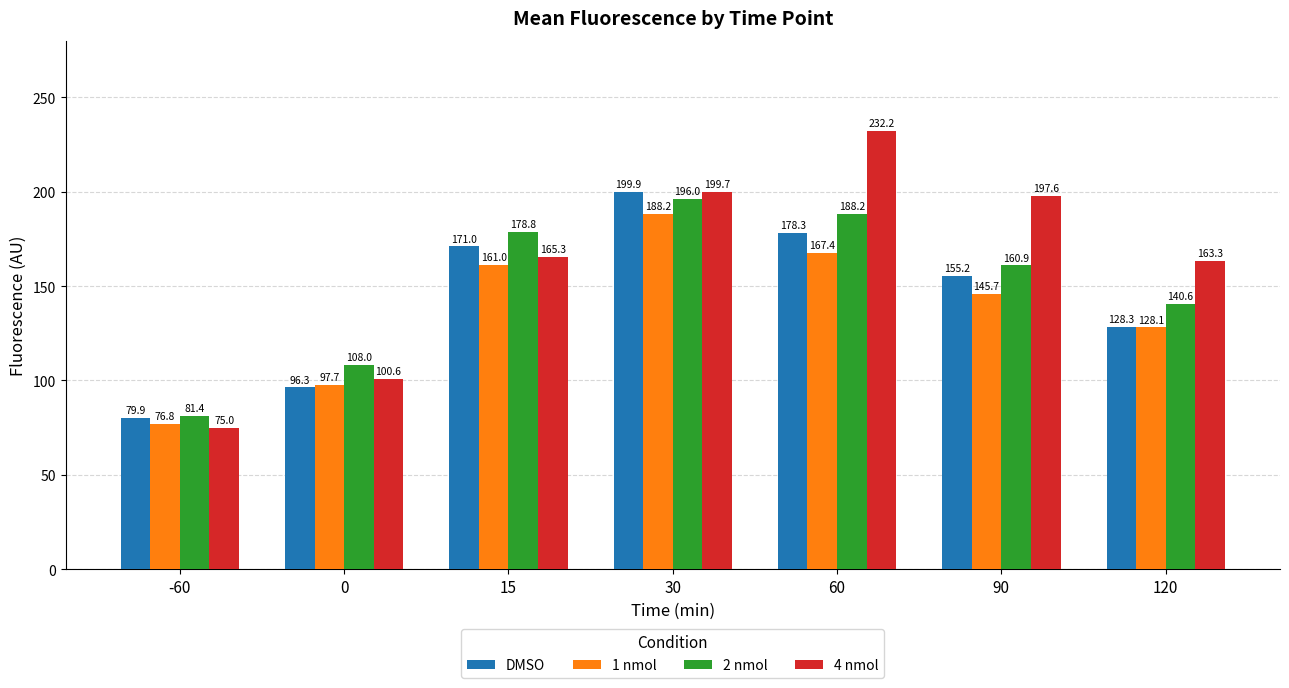

What are all the series names shown in the legend?

DMSO, 1 nmol, 2 nmol, 4 nmol